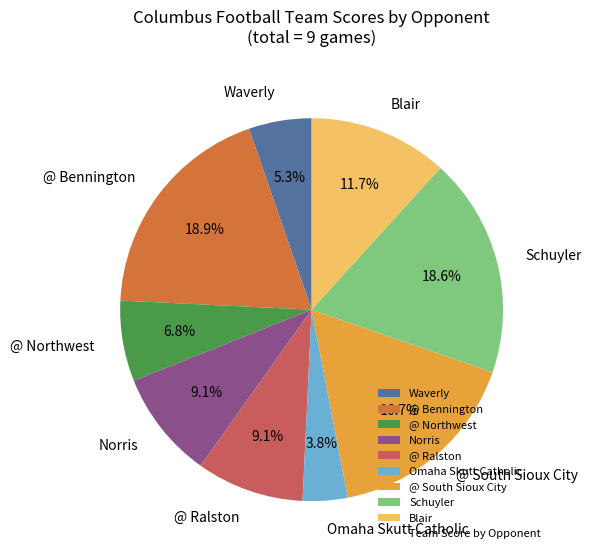

Is it true that Norris is 1% of the pie?

False